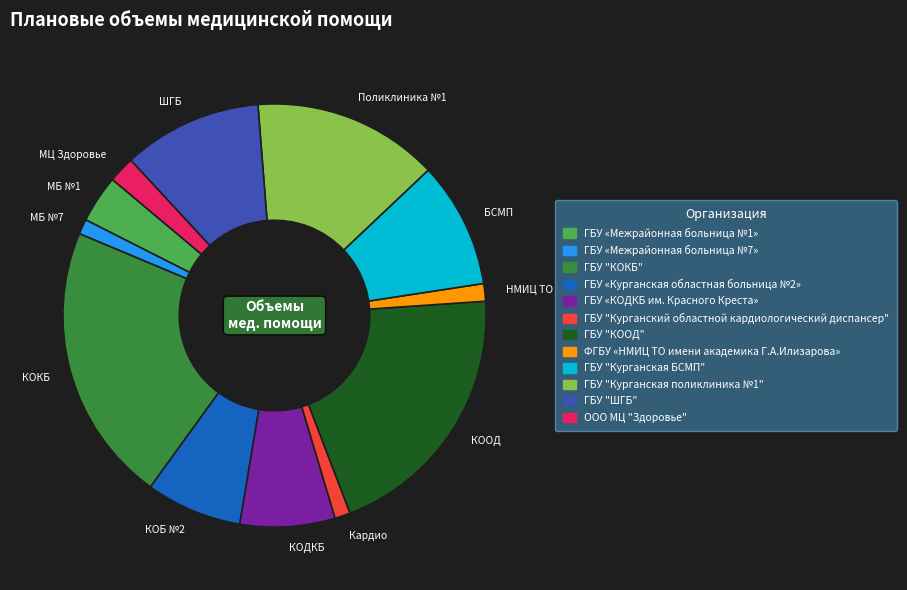

Which has a higher value, КОКБ or Кардио?

КОКБ